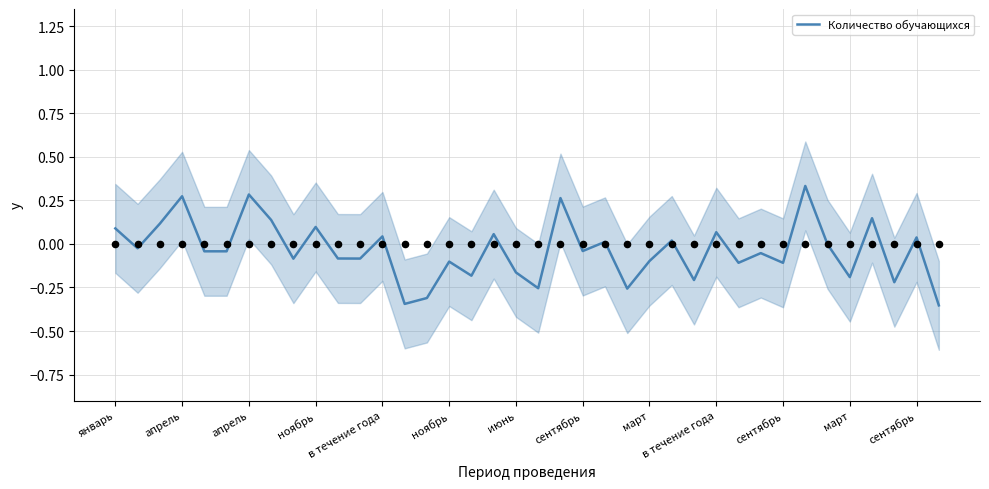

What is the change in value from 24 to 32?

+0.1